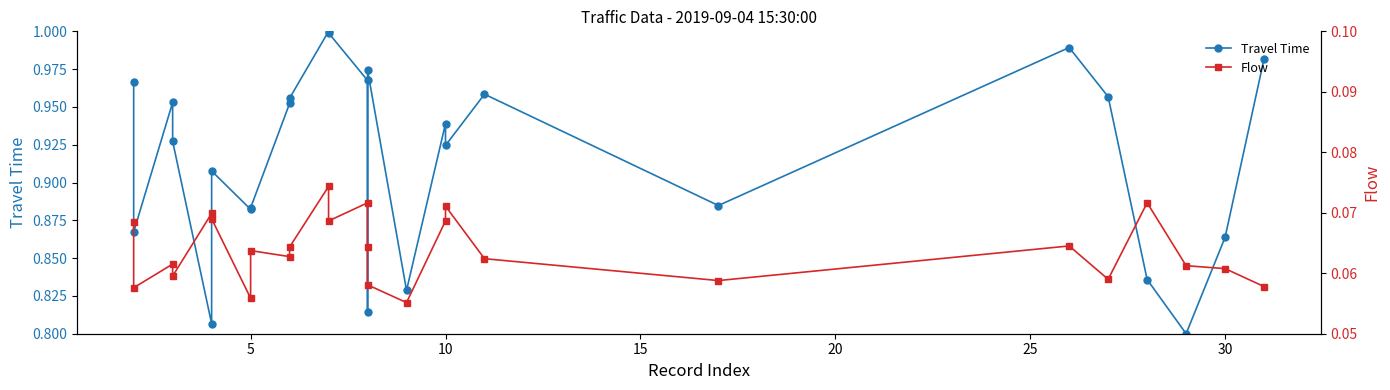

Does the chart display data point markers on the line(s)?

Yes